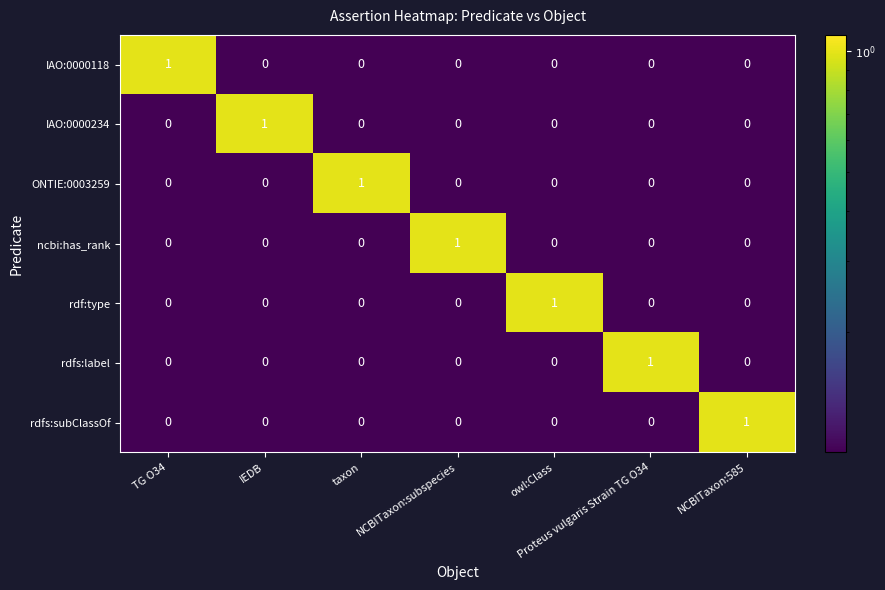

The IAO:0000234 series shows -1 at taxon. True or false?

False